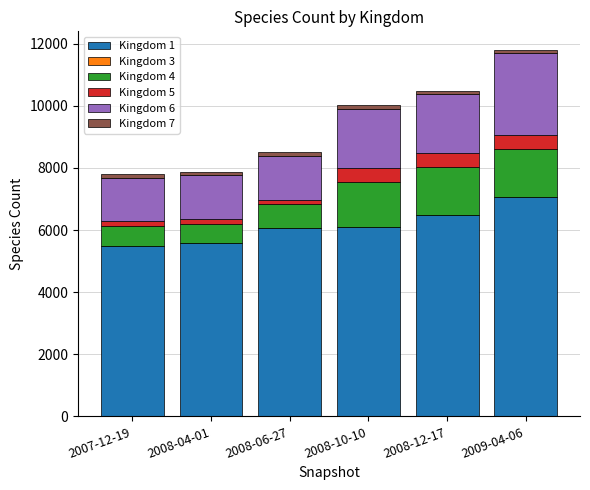

Are the bars horizontal?

No